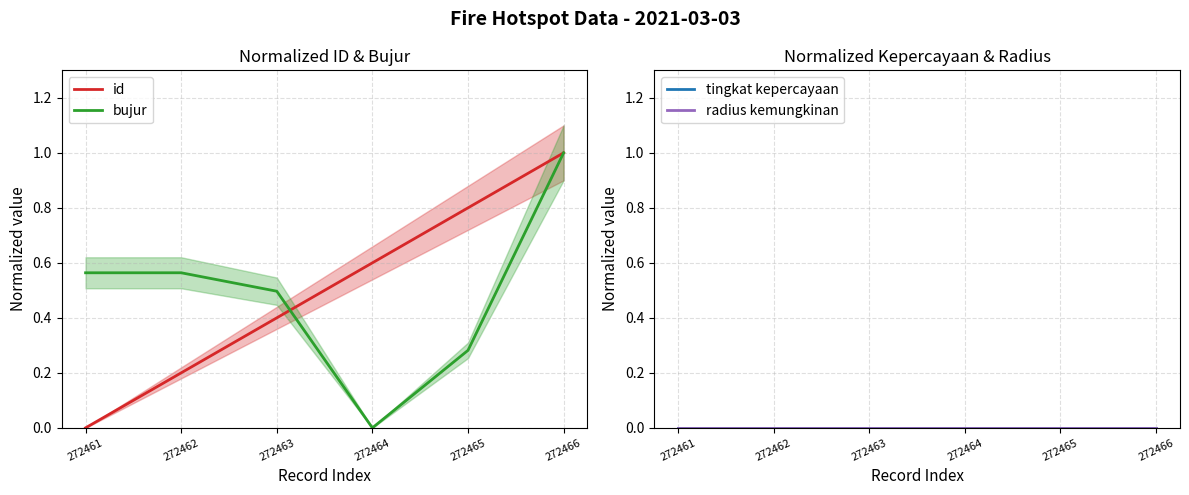

What is the greatest value displayed?

1.0